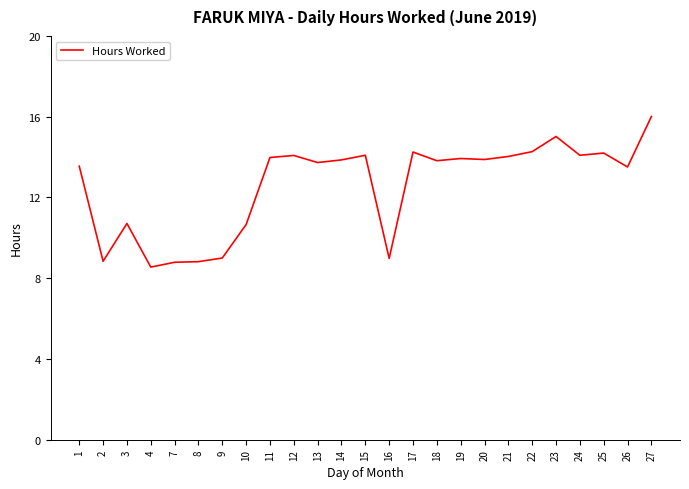

Is this an area chart (filled region under the line)?

No